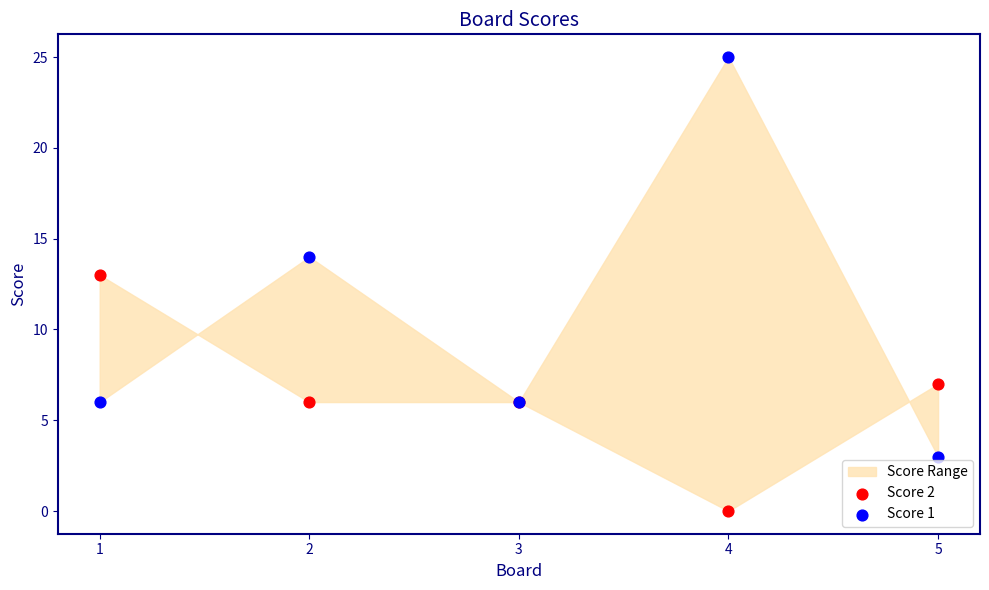

Which series has the widest spread of Y values?

Score 1